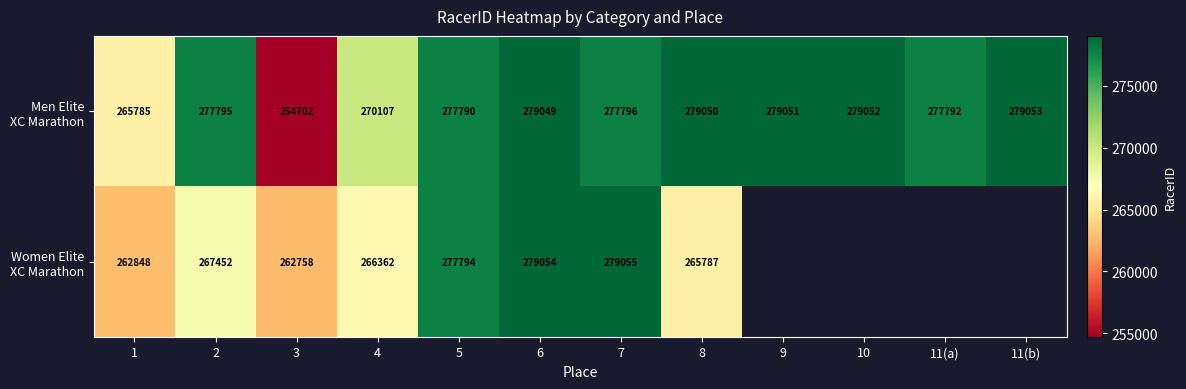

What is the spread (max minus min) of values at 4?

3745